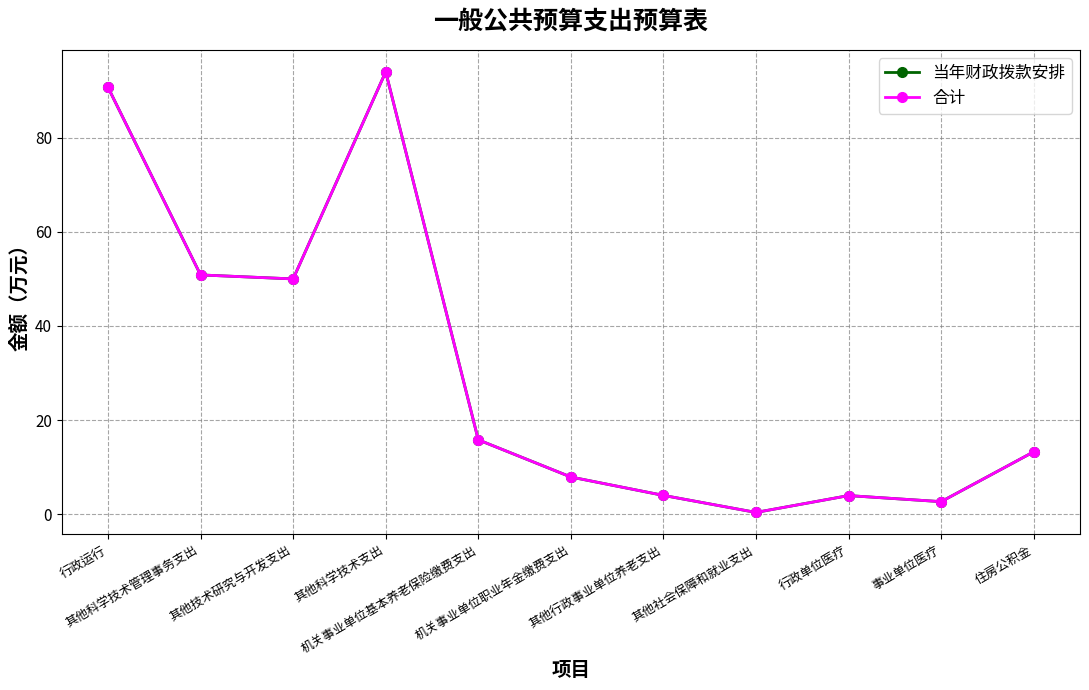

What is the value of the 当年财政拨款安排 point at the 9th from the left?

4.0